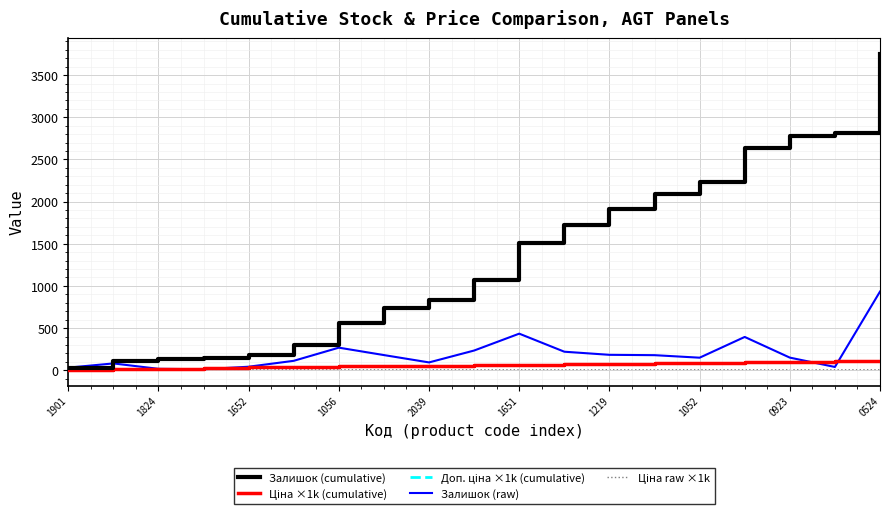

Is this an area chart (filled region under the line)?

No